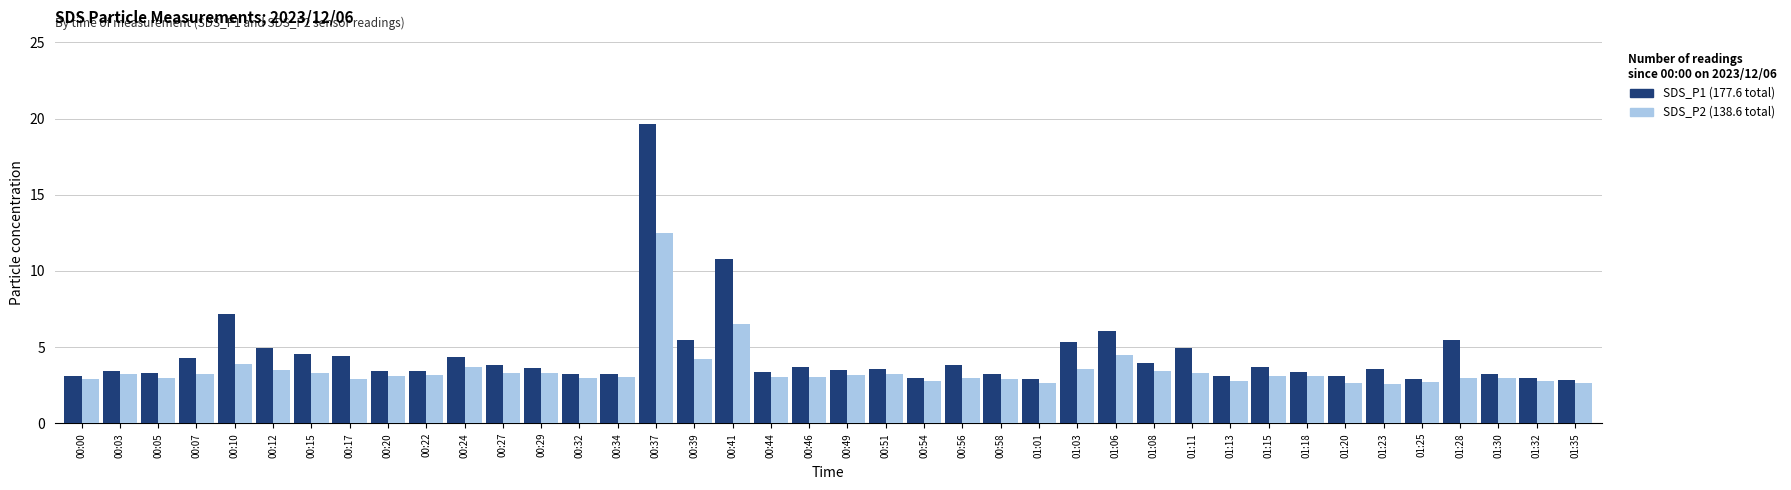

What is the label of the 7th bar from the right?

01:20